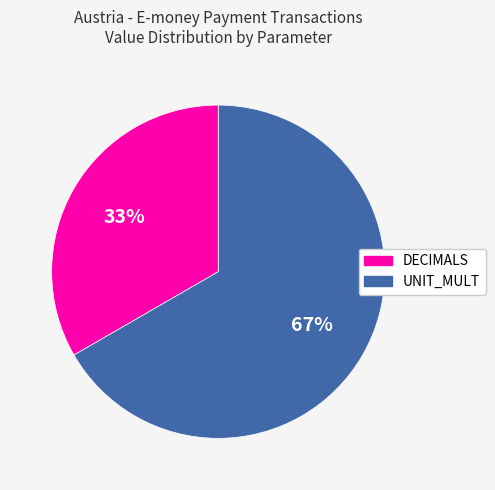

Is there any slice that represents more than half of the pie?

Yes